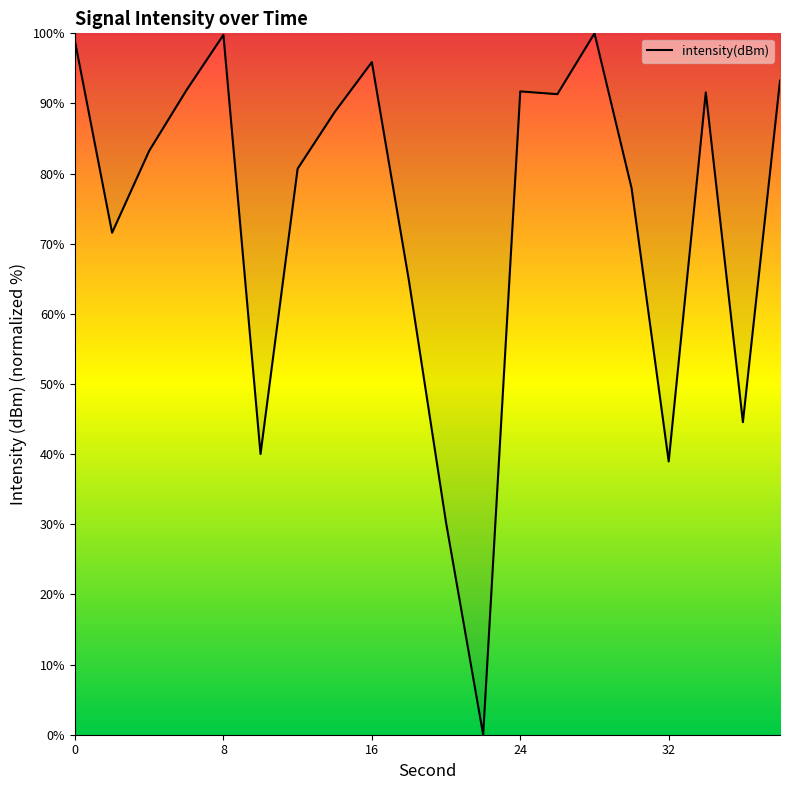

What is the difference between the maximum and minimum values?

100.0